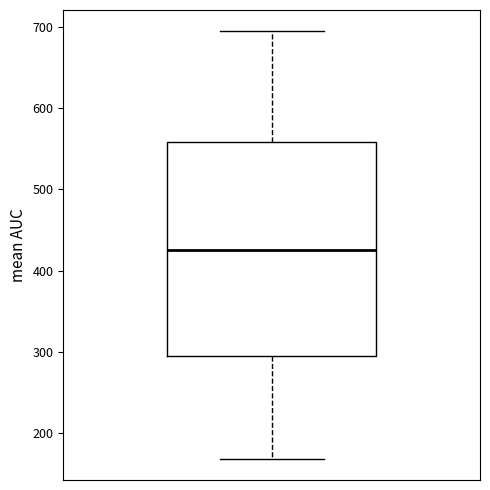

Transcribe this box plot: give where the median line is, the range the box spans, and where the two whiskers end, as read against the y-axis. The values are not printed on the chart, so give them approximately, as read against the axis.

median 430, box 290 to 560, whiskers 170 to 690